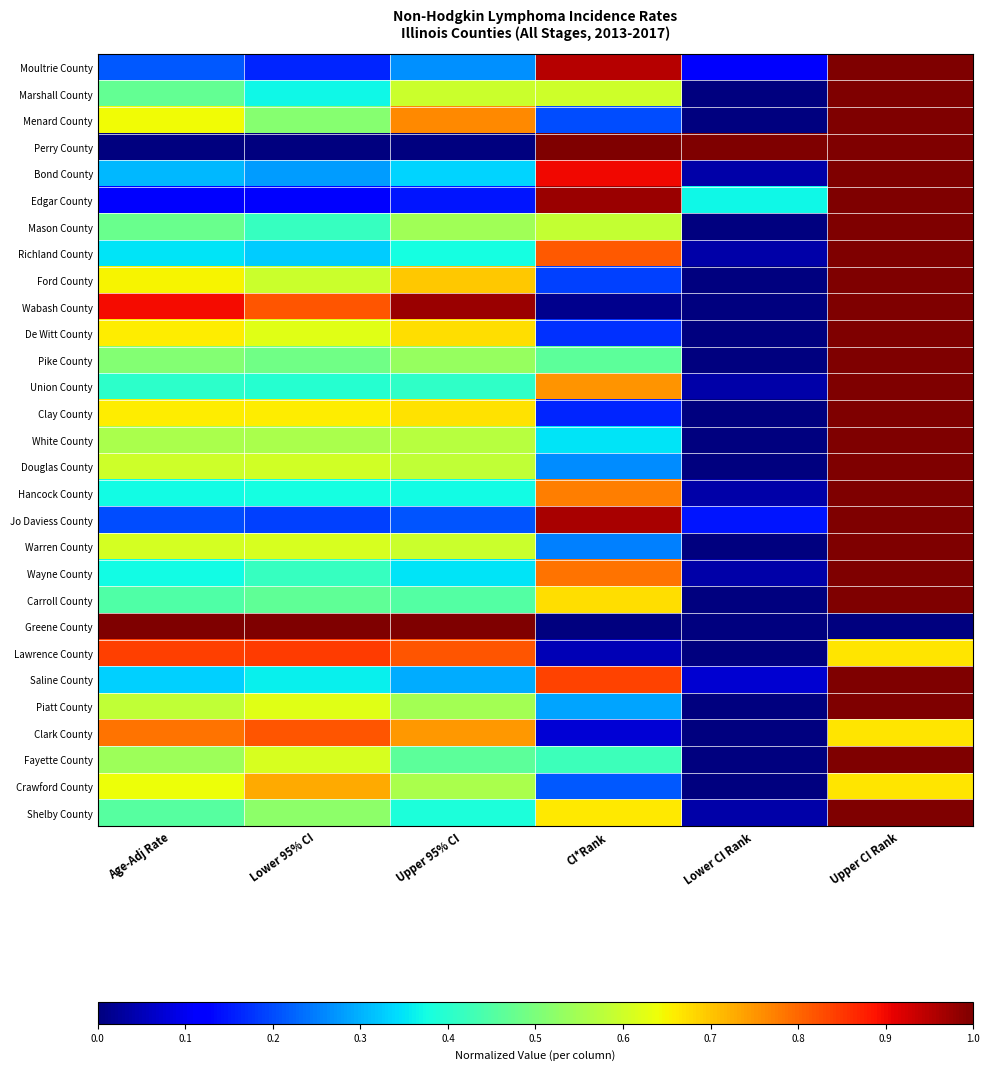

Reading left to right, what are all the values shown in this chart?

Moultrie County: Age-Adj Rate=0.2	Lower 95% CI=0.2	Upper 95% CI=0.3	CI*Rank=0.9	Lower CI Rank=0.1	Upper CI Rank=1.0
Marshall County: Age-Adj Rate=0.5	Lower 95% CI=0.4	Upper 95% CI=0.6	CI*Rank=0.6	Lower CI Rank=0.0	Upper CI Rank=1.0
Menard County: Age-Adj Rate=0.6	Lower 95% CI=0.5	Upper 95% CI=0.8	CI*Rank=0.2	Lower CI Rank=0.0	Upper CI Rank=1.0
Perry County: Age-Adj Rate=0.0	Lower 95% CI=0.0	Upper 95% CI=0.0	CI*Rank=1.0	Lower CI Rank=1.0	Upper CI Rank=1.0
Bond County: Age-Adj Rate=0.3	Lower 95% CI=0.3	Upper 95% CI=0.3	CI*Rank=0.9	Lower CI Rank=0.0	Upper CI Rank=1.0
Edgar County: Age-Adj Rate=0.1	Lower 95% CI=0.1	Upper 95% CI=0.1	CI*Rank=1.0	Lower CI Rank=0.4	Upper CI Rank=1.0
Mason County: Age-Adj Rate=0.5	Lower 95% CI=0.4	Upper 95% CI=0.5	CI*Rank=0.6	Lower CI Rank=0.0	Upper CI Rank=1.0
Richland County: Age-Adj Rate=0.3	Lower 95% CI=0.3	Upper 95% CI=0.4	CI*Rank=0.8	Lower CI Rank=0.0	Upper CI Rank=1.0
Ford County: Age-Adj Rate=0.7	Lower 95% CI=0.6	Upper 95% CI=0.7	CI*Rank=0.2	Lower CI Rank=0.0	Upper CI Rank=1.0
Wabash County: Age-Adj Rate=0.9	Lower 95% CI=0.8	Upper 95% CI=1.0	CI*Rank=0.0	Lower CI Rank=0.0	Upper CI Rank=1.0
De Witt County: Age-Adj Rate=0.7	Lower 95% CI=0.6	Upper 95% CI=0.7	CI*Rank=0.2	Lower CI Rank=0.0	Upper CI Rank=1.0
Pike County: Age-Adj Rate=0.5	Lower 95% CI=0.5	Upper 95% CI=0.5	CI*Rank=0.5	Lower CI Rank=0.0	Upper CI Rank=1.0
Union County: Age-Adj Rate=0.4	Lower 95% CI=0.4	Upper 95% CI=0.4	CI*Rank=0.8	Lower CI Rank=0.0	Upper CI Rank=1.0
Clay County: Age-Adj Rate=0.7	Lower 95% CI=0.7	Upper 95% CI=0.7	CI*Rank=0.2	Lower CI Rank=0.0	Upper CI Rank=1.0
White County: Age-Adj Rate=0.6	Lower 95% CI=0.6	Upper 95% CI=0.6	CI*Rank=0.3	Lower CI Rank=0.0	Upper CI Rank=1.0
Douglas County: Age-Adj Rate=0.6	Lower 95% CI=0.6	Upper 95% CI=0.6	CI*Rank=0.3	Lower CI Rank=0.0	Upper CI Rank=1.0
Hancock County: Age-Adj Rate=0.4	Lower 95% CI=0.4	Upper 95% CI=0.4	CI*Rank=0.8	Lower CI Rank=0.0	Upper CI Rank=1.0
Jo Daviess County: Age-Adj Rate=0.2	Lower 95% CI=0.2	Upper 95% CI=0.2	CI*Rank=1.0	Lower CI Rank=0.1	Upper CI Rank=1.0
Warren County: Age-Adj Rate=0.6	Lower 95% CI=0.6	Upper 95% CI=0.6	CI*Rank=0.2	Lower CI Rank=0.0	Upper CI Rank=1.0
Wayne County: Age-Adj Rate=0.4	Lower 95% CI=0.4	Upper 95% CI=0.4	CI*Rank=0.8	Lower CI Rank=0.0	Upper CI Rank=1.0
Carroll County: Age-Adj Rate=0.4	Lower 95% CI=0.5	Upper 95% CI=0.5	CI*Rank=0.7	Lower CI Rank=0.0	Upper CI Rank=1.0
Greene County: Age-Adj Rate=1.0	Lower 95% CI=1.0	Upper 95% CI=1.0	CI*Rank=0.0	Lower CI Rank=0.0	Upper CI Rank=0.0
Lawrence County: Age-Adj Rate=0.8	Lower 95% CI=0.8	Upper 95% CI=0.8	CI*Rank=0.1	Lower CI Rank=0.0	Upper CI Rank=0.7
Saline County: Age-Adj Rate=0.3	Lower 95% CI=0.4	Upper 95% CI=0.3	CI*Rank=0.8	Lower CI Rank=0.1	Upper CI Rank=1.0
Piatt County: Age-Adj Rate=0.6	Lower 95% CI=0.6	Upper 95% CI=0.5	CI*Rank=0.3	Lower CI Rank=0.0	Upper CI Rank=1.0
Clark County: Age-Adj Rate=0.8	Lower 95% CI=0.8	Upper 95% CI=0.7	CI*Rank=0.1	Lower CI Rank=0.0	Upper CI Rank=0.7
Fayette County: Age-Adj Rate=0.5	Lower 95% CI=0.6	Upper 95% CI=0.5	CI*Rank=0.4	Lower CI Rank=0.0	Upper CI Rank=1.0
Crawford County: Age-Adj Rate=0.6	Lower 95% CI=0.7	Upper 95% CI=0.6	CI*Rank=0.2	Lower CI Rank=0.0	Upper CI Rank=0.7
Shelby County: Age-Adj Rate=0.5	Lower 95% CI=0.5	Upper 95% CI=0.4	CI*Rank=0.7	Lower CI Rank=0.0	Upper CI Rank=1.0